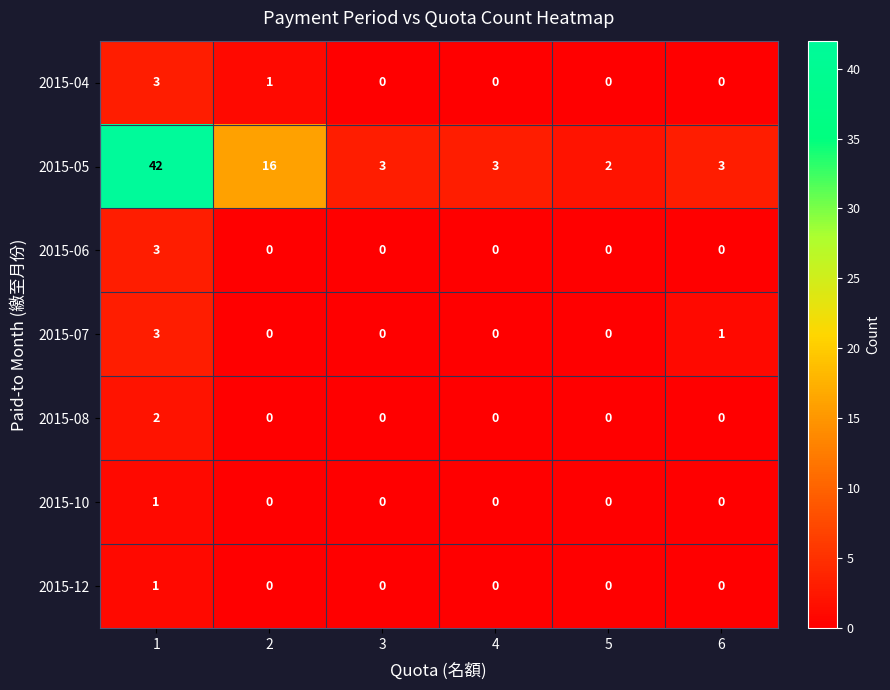

What is the sum of all 2015-06 values?

3